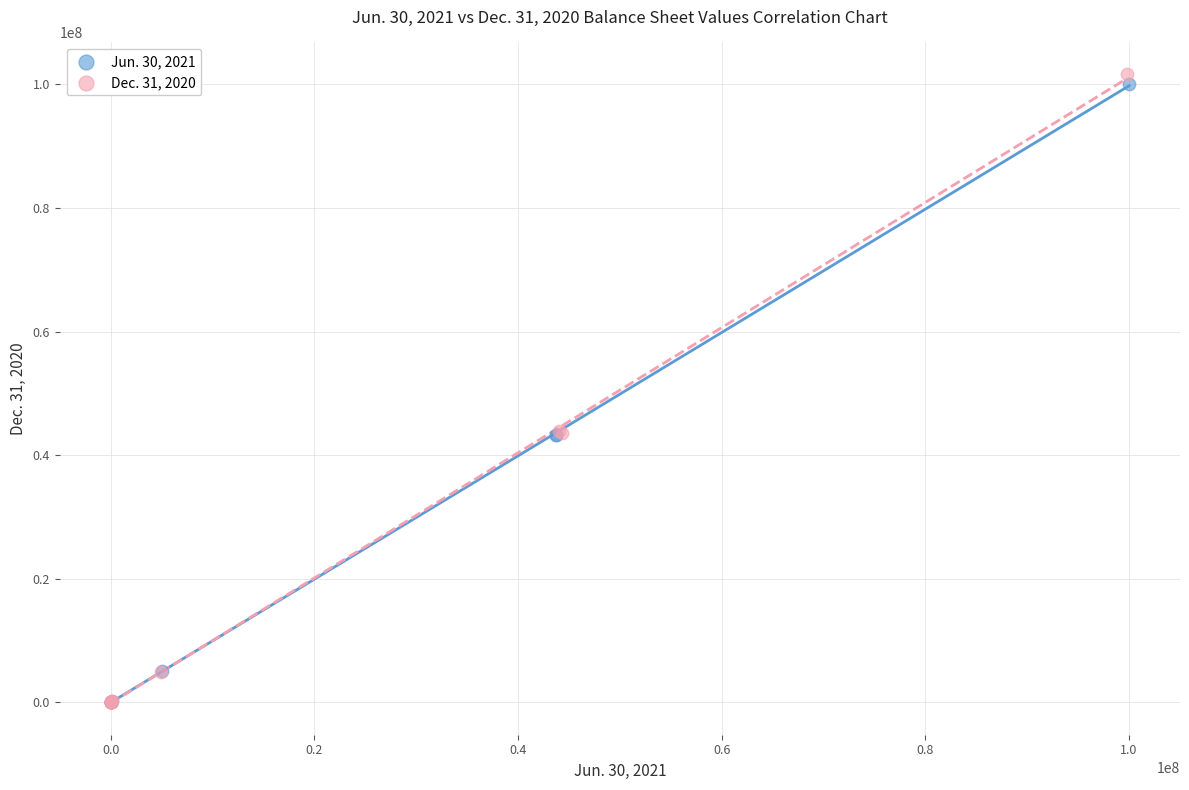

Which series reaches the maximum Y coordinate?

Dec. 31, 2020